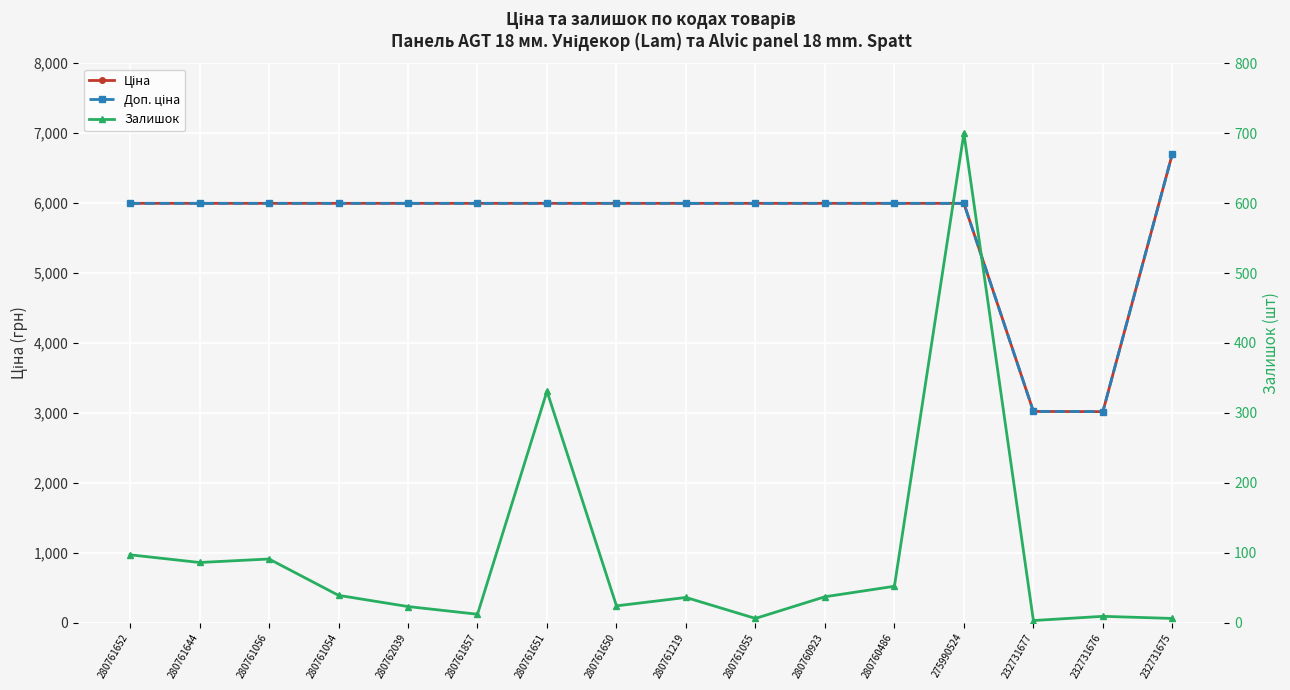

What is the sum of all Ціна values?

90702.8